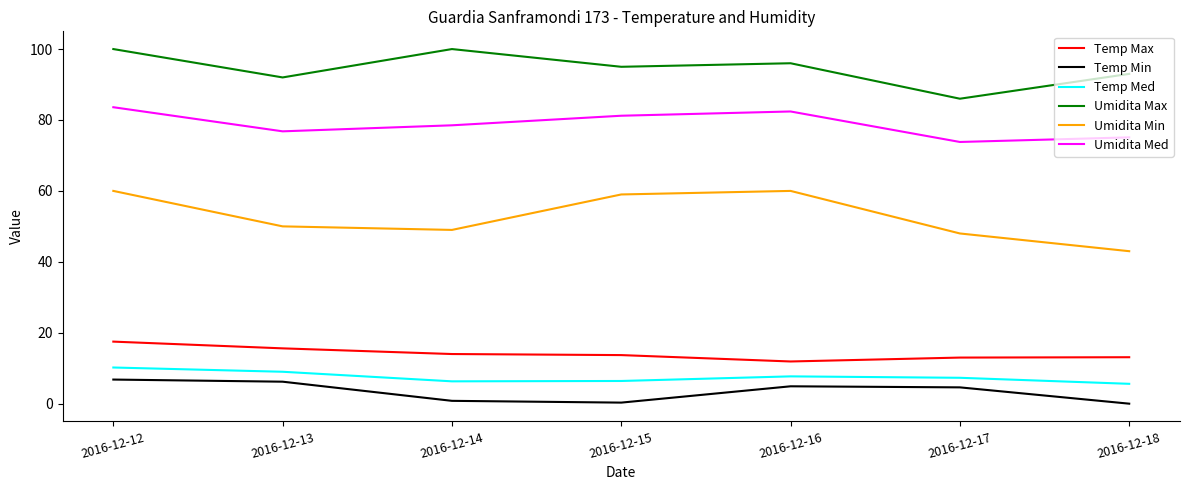

Between 2016-12-12 and 2016-12-18, which series saw the biggest shift?

Umidita Min